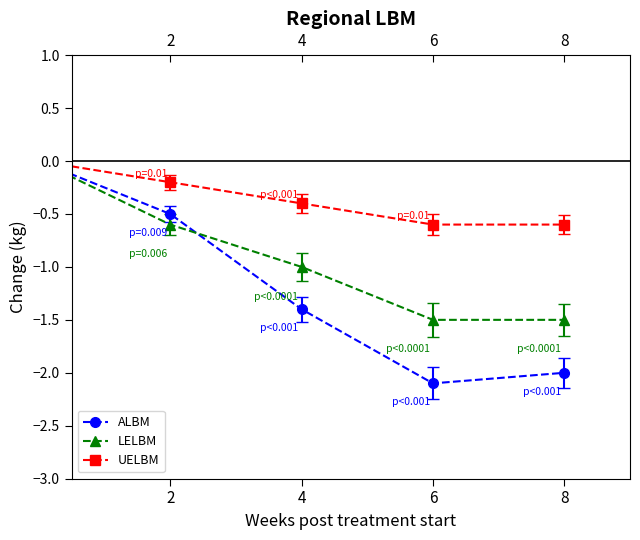

How many lines are shown in the chart?

3